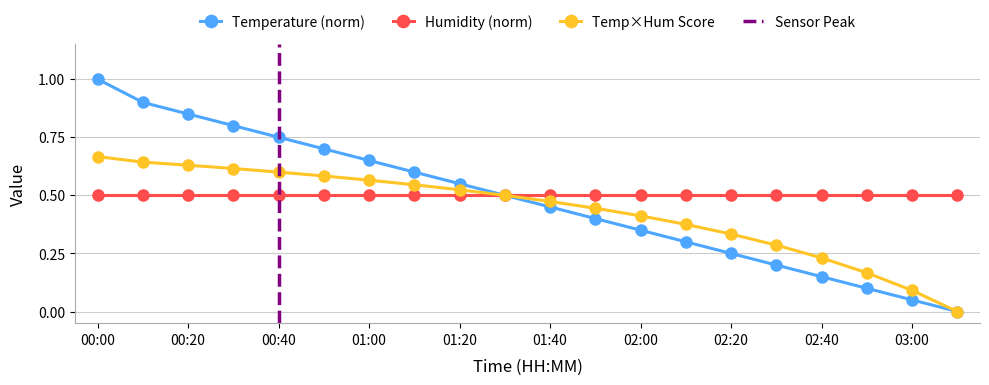

Reading left to right, extract all data points from this chart.

1.0	0.9	0.8	0.8	0.8	0.7	0.6	0.6	0.5	0.5	0.4	0.4	0.3	0.3	0.2	0.2	0.1	0.1	0.0	0.0